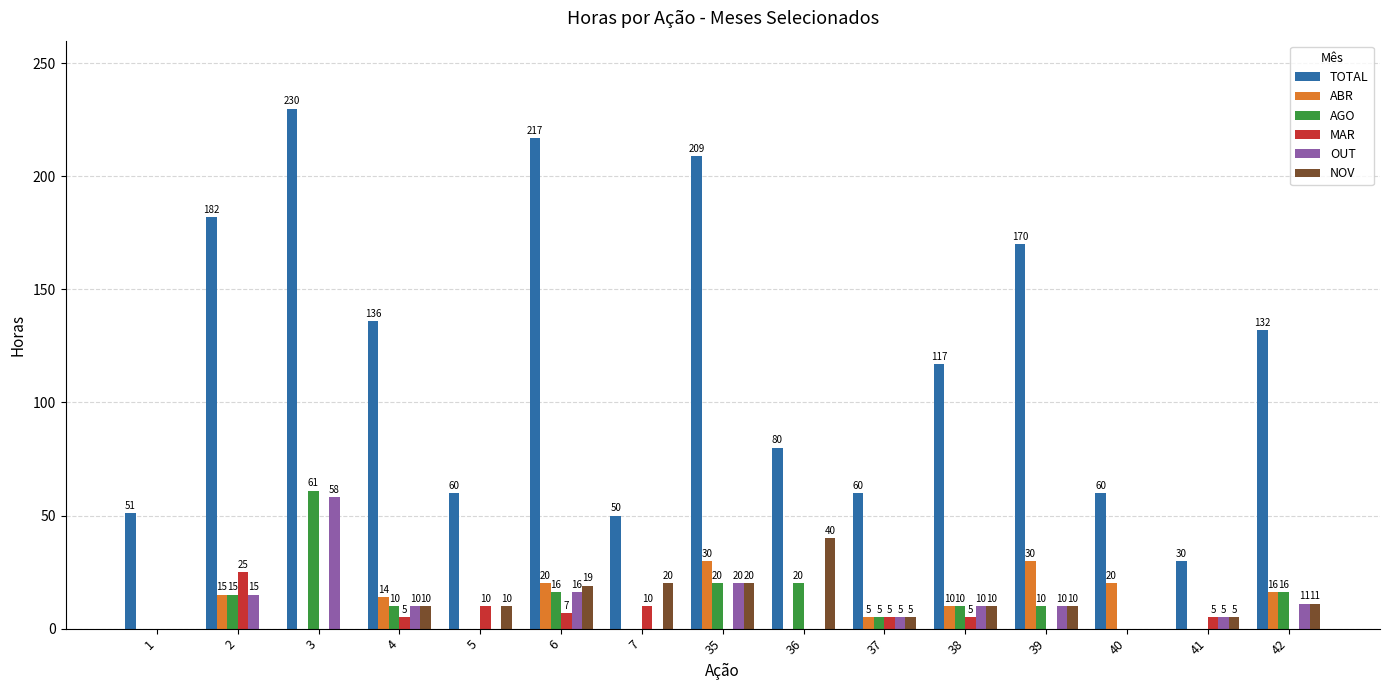

What is the sum of all ABR values?

160